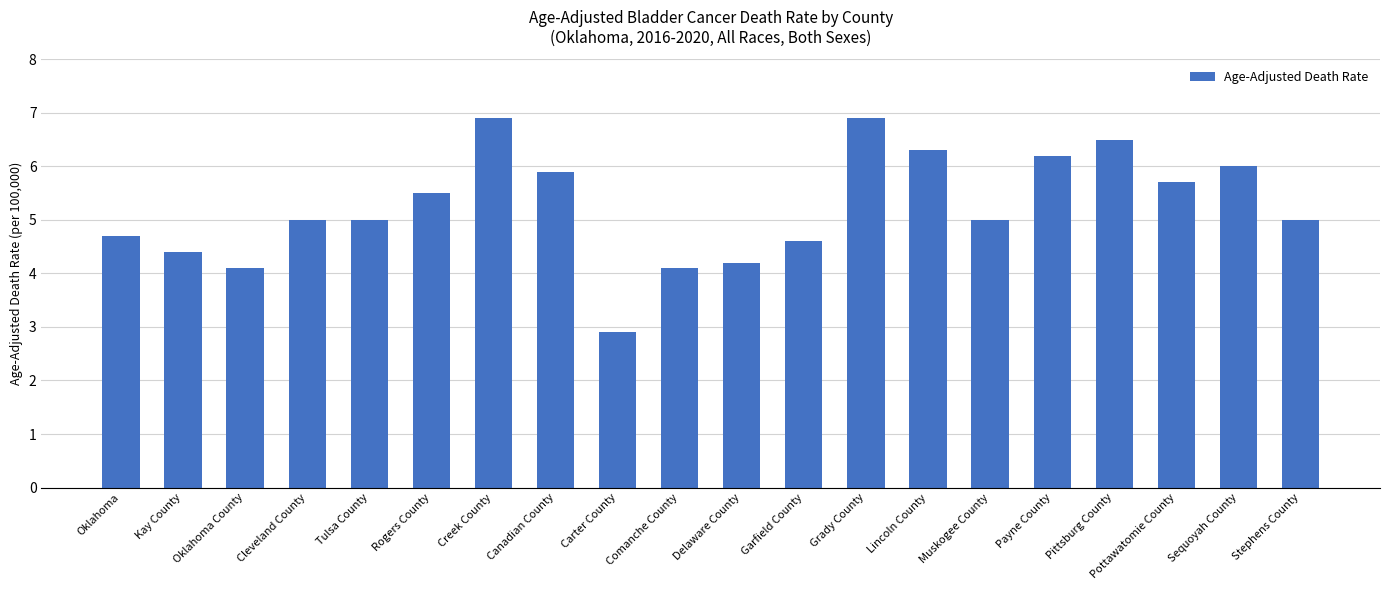

Is it true that the value at Creek County is 6.9?

True